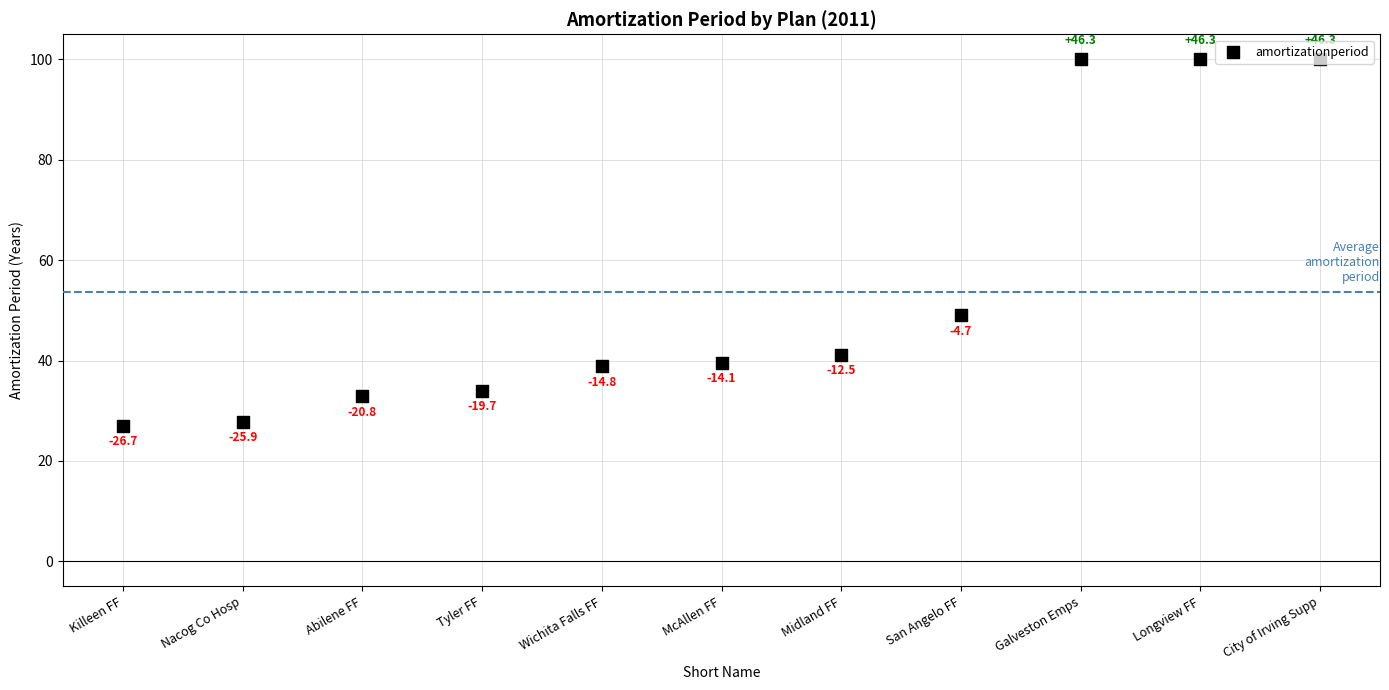

Which has a higher value, Killeen FF or Longview FF?

Longview FF